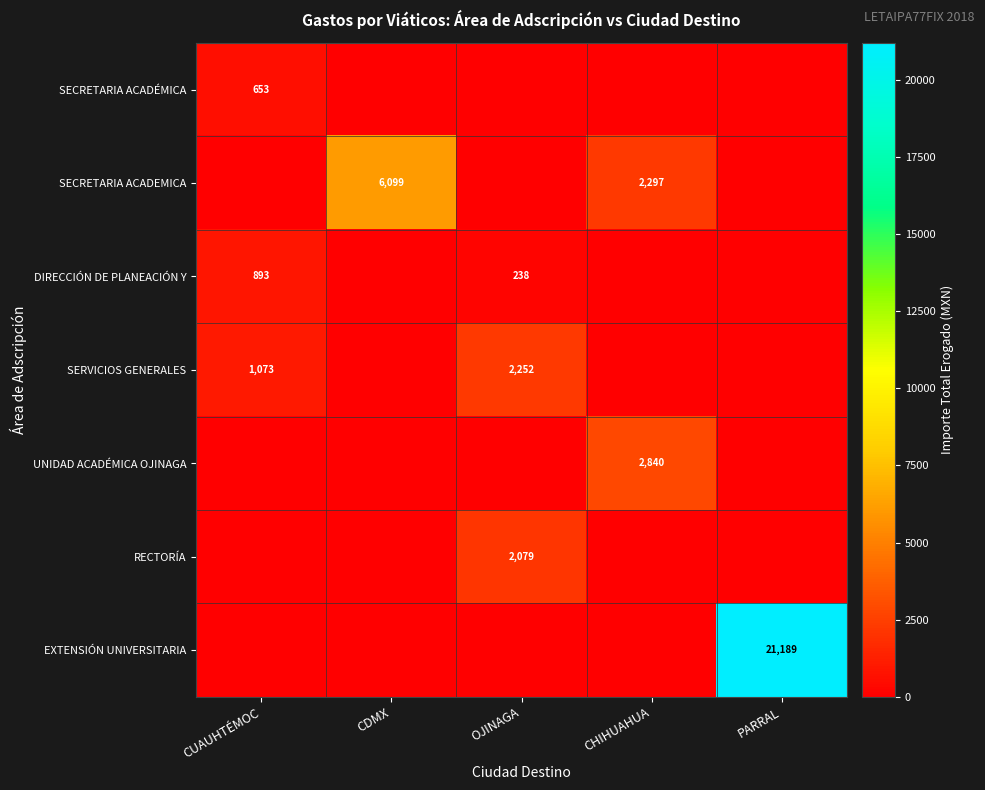

The value of RECTORÍA at OJINAGA is 2079. True or false?

True